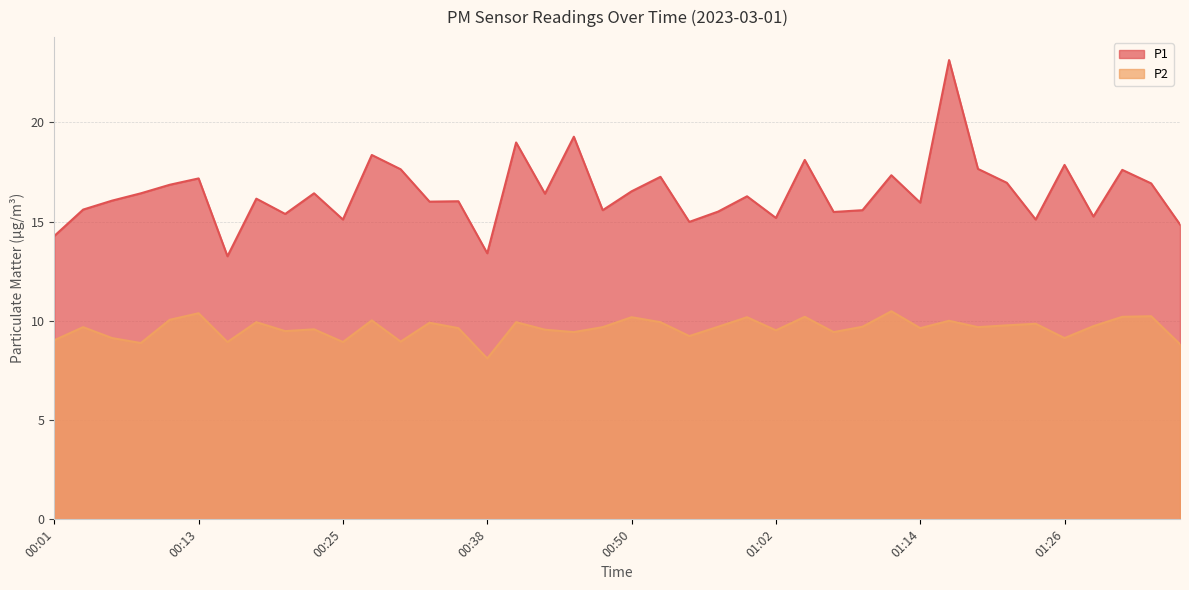

Reading left to right, extract all data points from this chart.

P1: 14.3	15.6	16.1	16.4	16.9	17.2	13.2	16.1	15.4	16.4	15.1	18.4	17.6	16.0	16.0	13.4	19.0	16.4	19.3	15.6	16.5	17.2	15.0	15.5	16.3	15.2	18.1	15.5	15.6	17.3	15.9	23.1	17.6	16.9	15.1	17.9	15.2	17.6	16.9	14.8
P2: 9.0	9.7	9.1	8.9	10.1	10.4	8.9	9.9	9.5	9.6	8.9	10.0	8.9	9.9	9.6	8.1	9.9	9.6	9.4	9.7	10.2	9.9	9.2	9.7	10.2	9.5	10.2	9.4	9.7	10.5	9.6	10.0	9.7	9.8	9.8	9.1	9.7	10.2	10.2	8.8